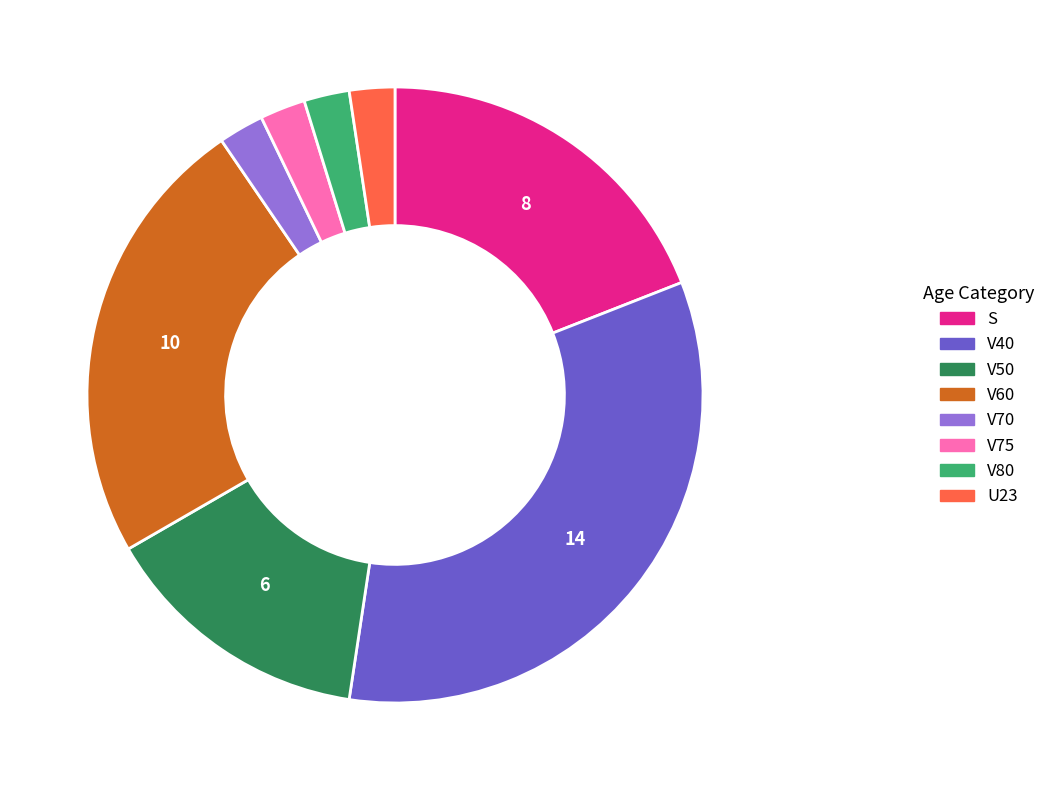

True or false: V50 accounts for 14% of the total.

True